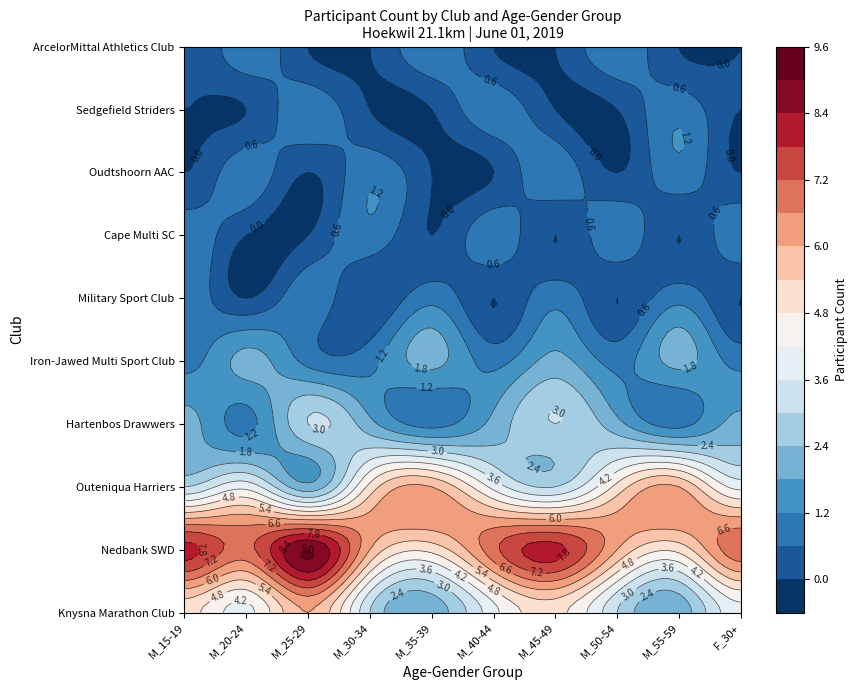

How many series are shown in this chart?

10